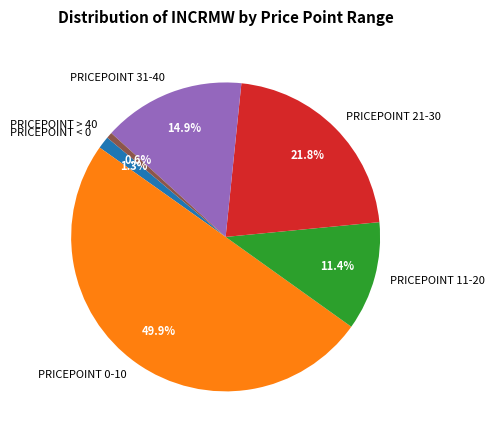

How many slices are in this pie chart?

6